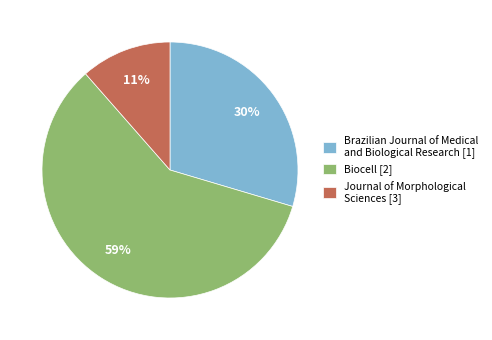

What is the majority slice?

Biocell [2]